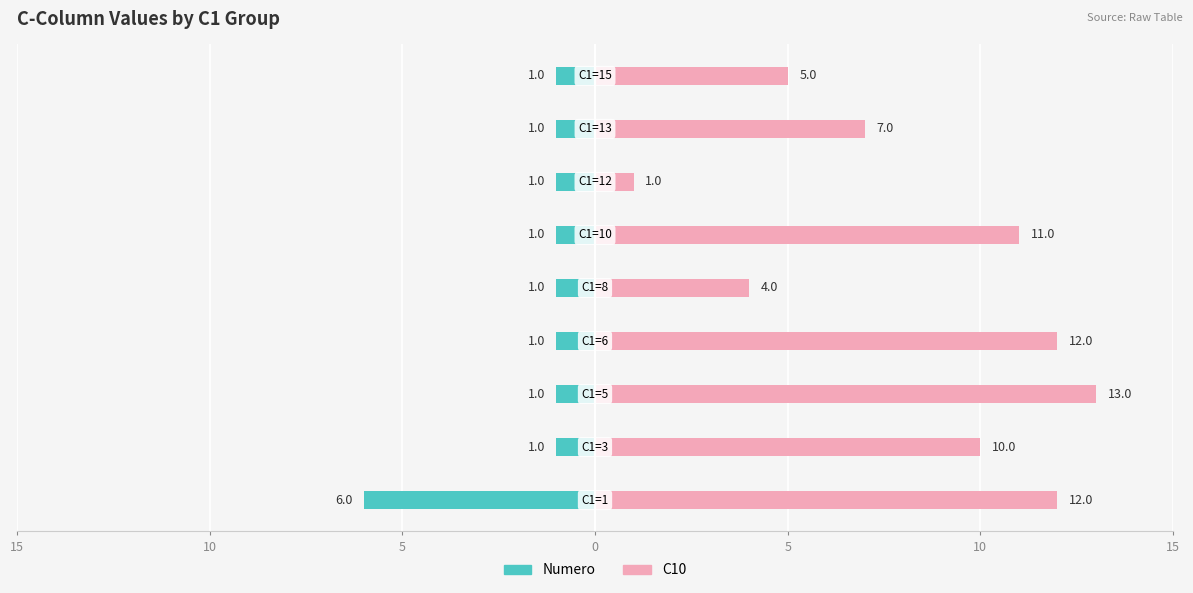

Between 10 and 5, which series saw the biggest shift?

C10